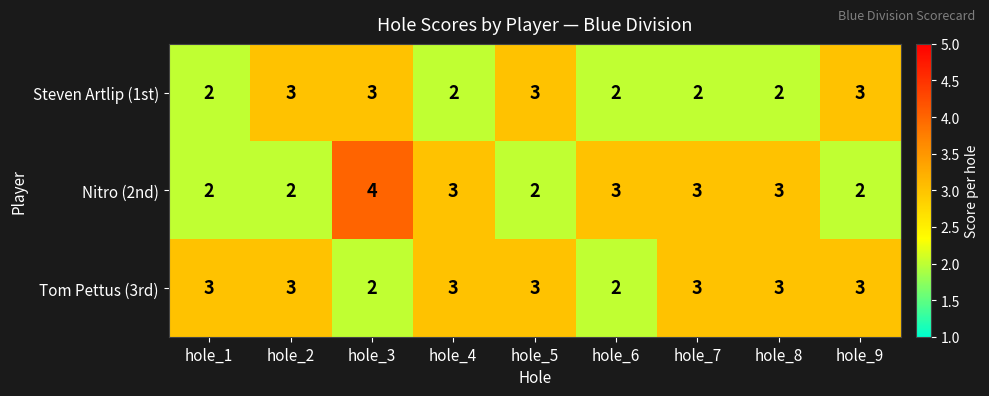

Which series has the widest spread of values?

Nitro (2nd)